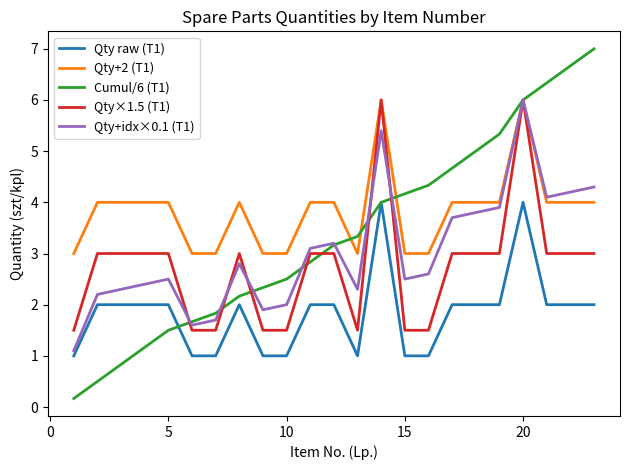

Which series has the widest spread of values?

Cumul/6 (T1)